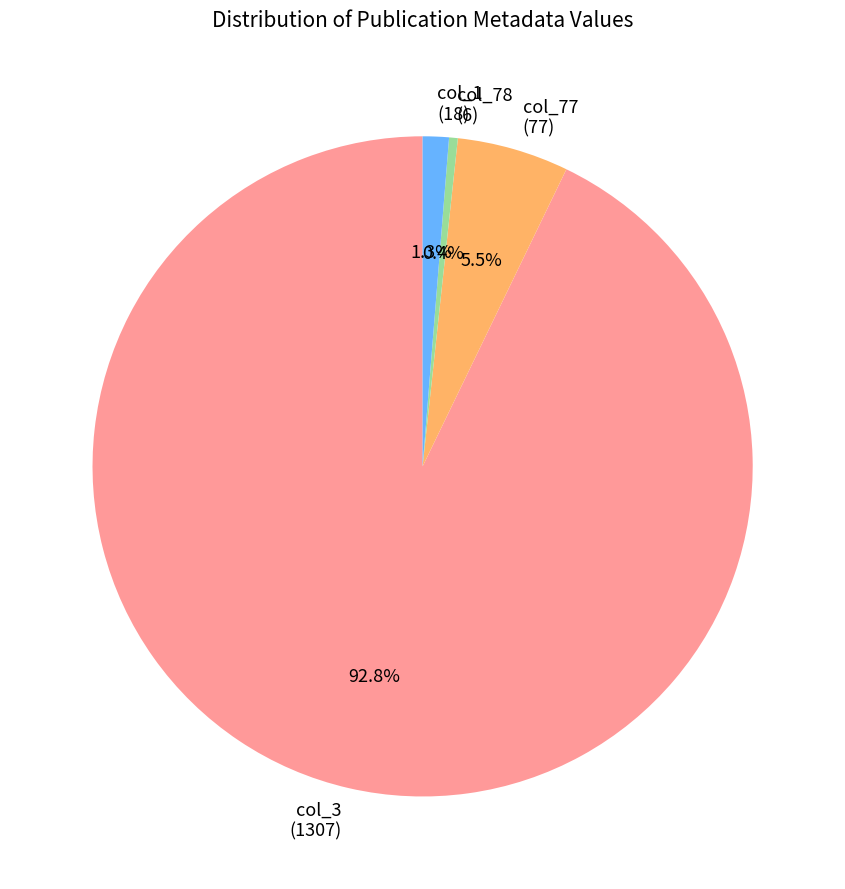

Is there any slice that represents more than half of the pie?

Yes